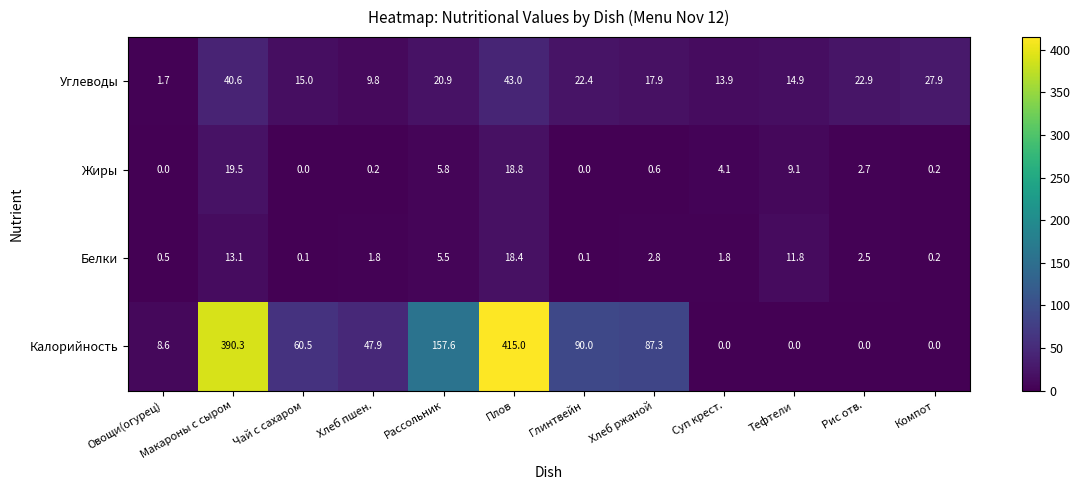

What is the difference between the maximum and minimum values in the Калорийность series?

415.0